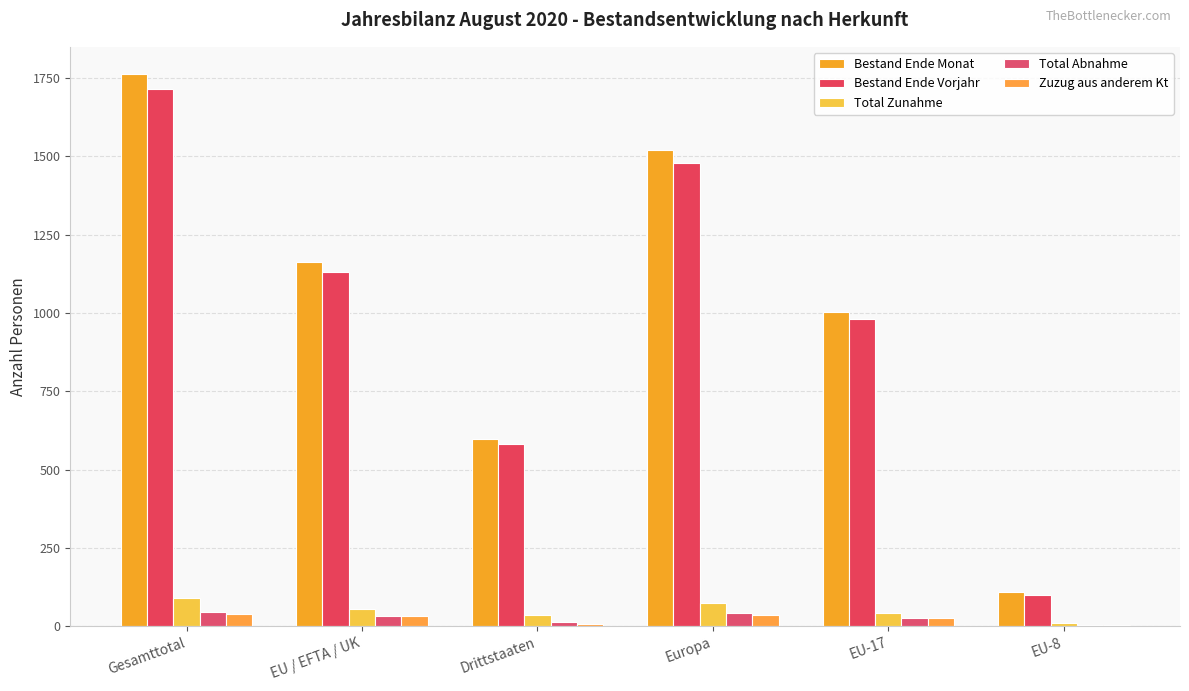

What is the label of the 6th bar from the right?

Gesamttotal